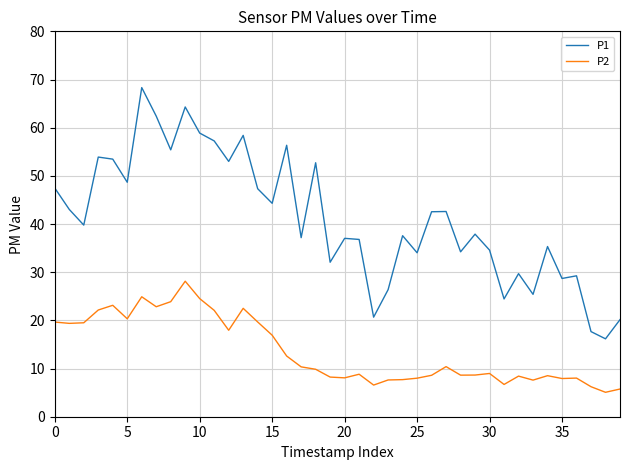

Which series has the largest total across all categories?

P1